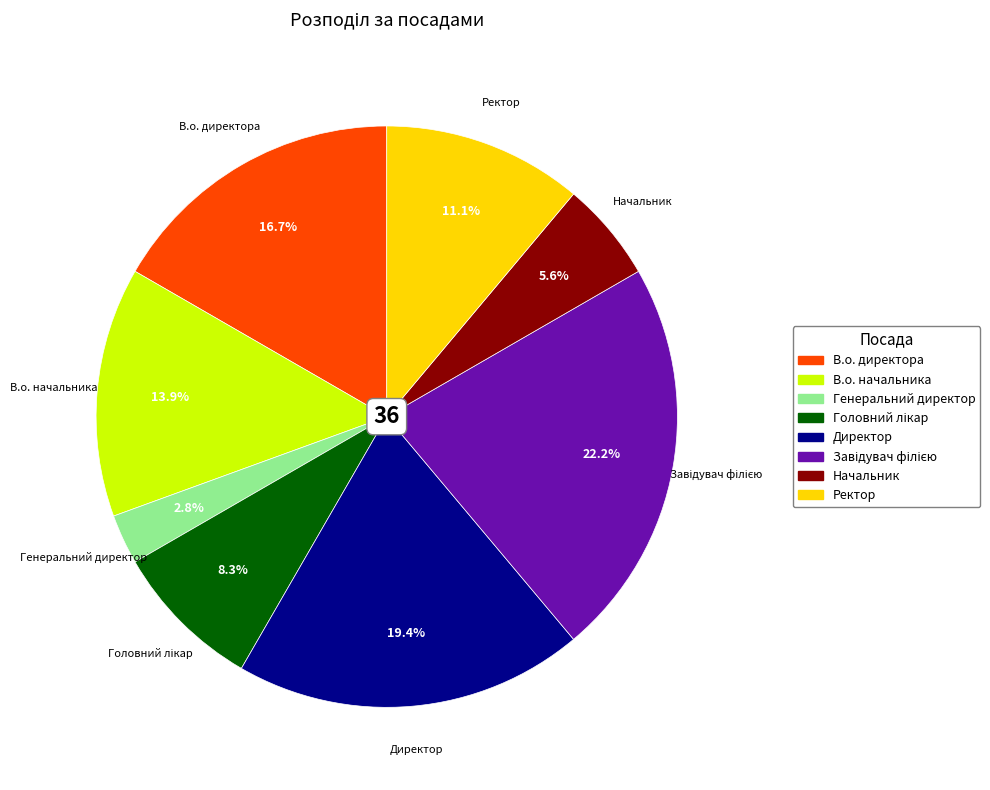

Is there any slice that represents more than half of the pie?

No